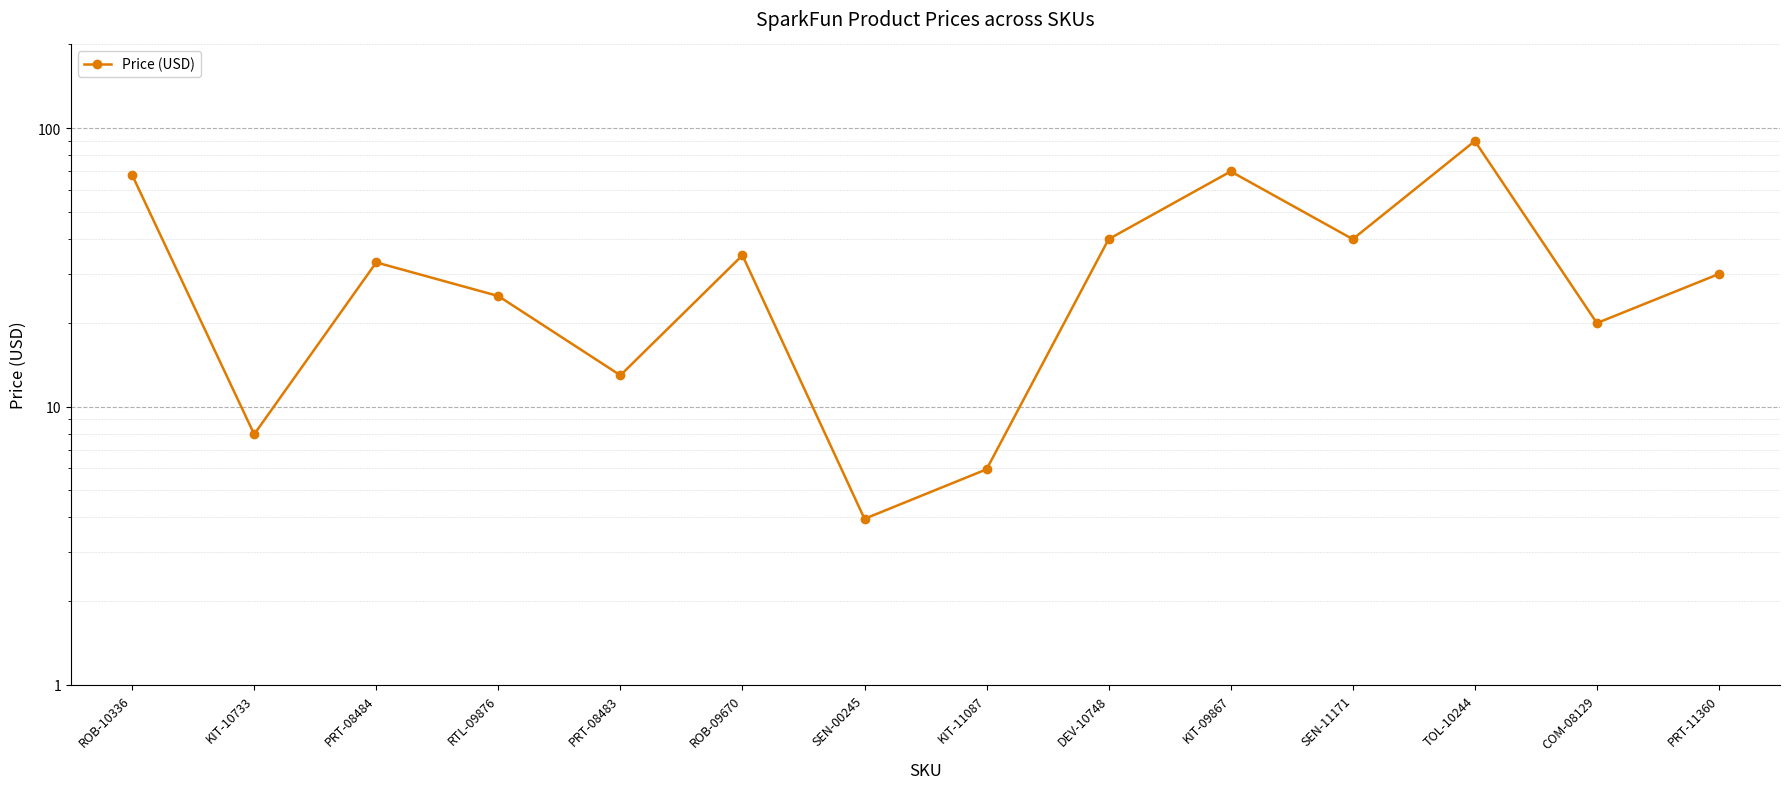

What is the greatest value displayed?

90.0